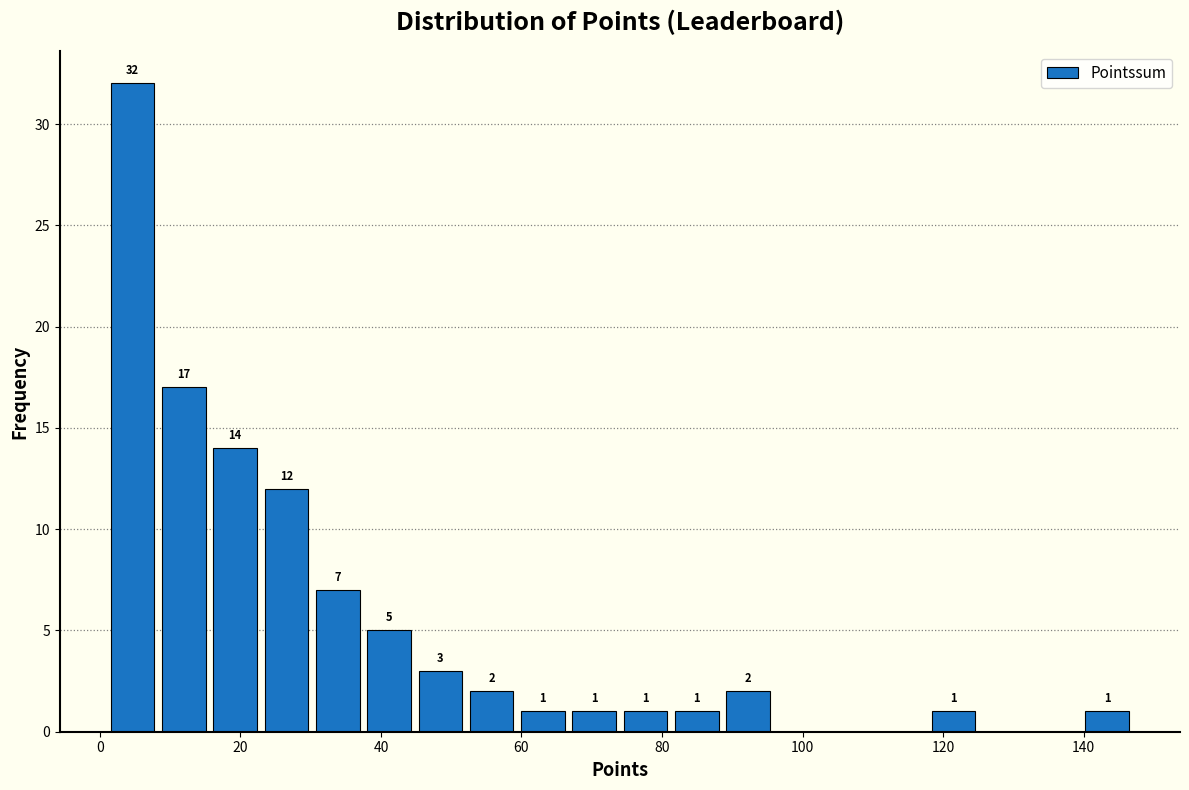

Around what value on the x-axis is the tallest bar? Give the approximate position of its centre, as read against the axis.

4